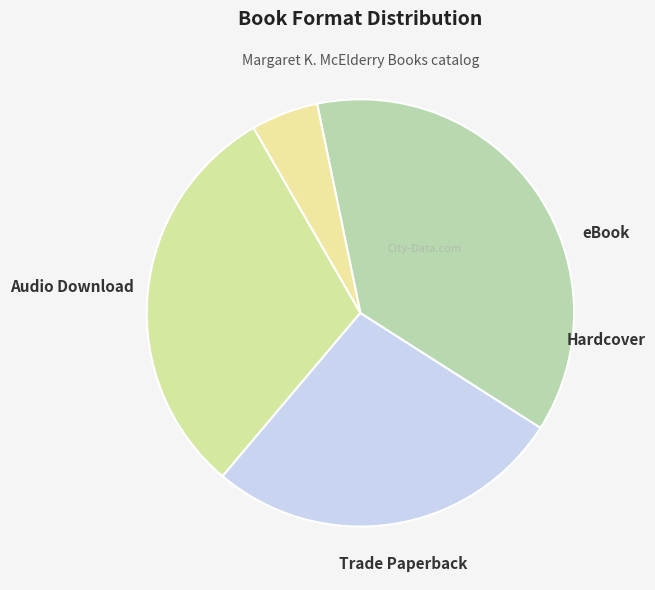

How many segments does this pie chart have?

4